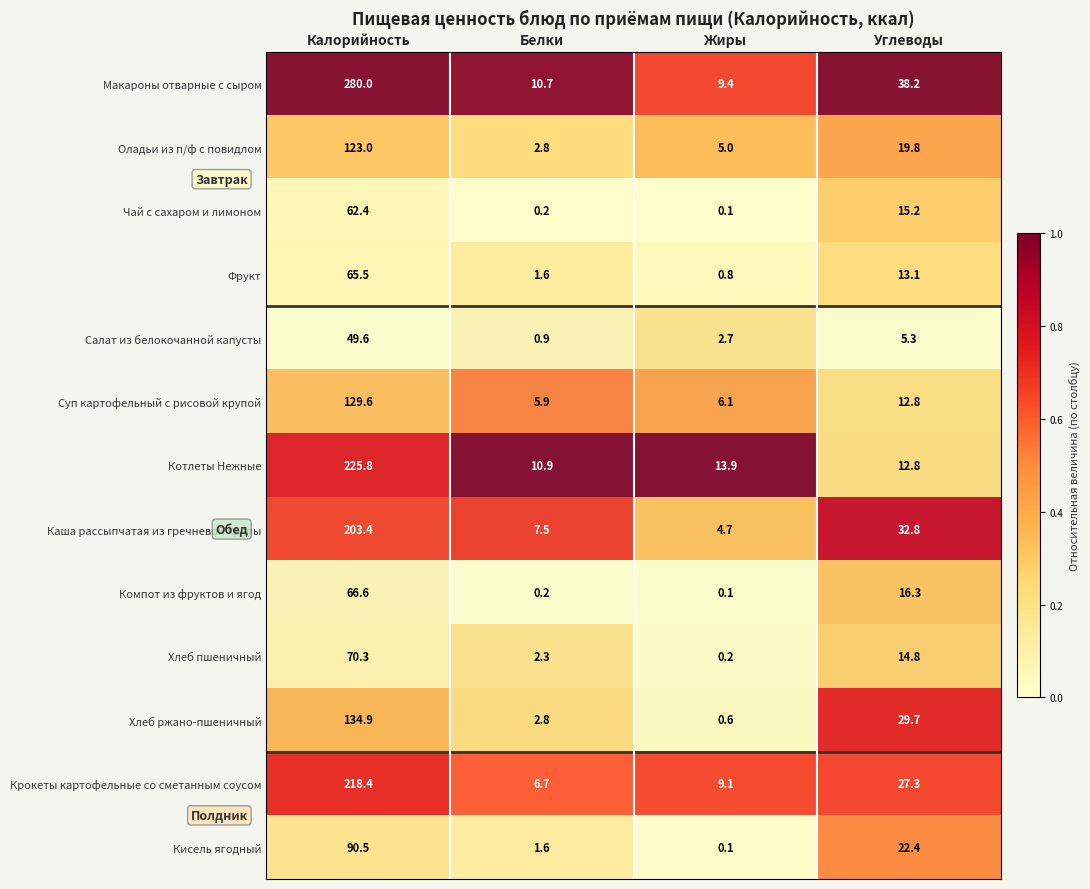

What is the sum of all Компот из фруктов и ягод values?

83.2